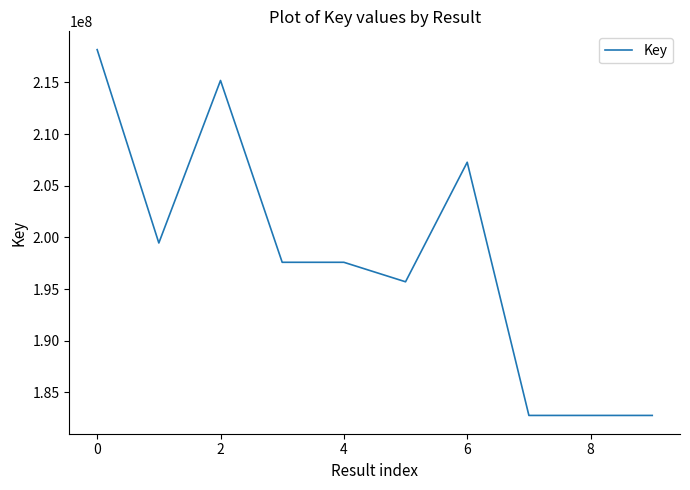

How many distinct data groups are displayed?

1